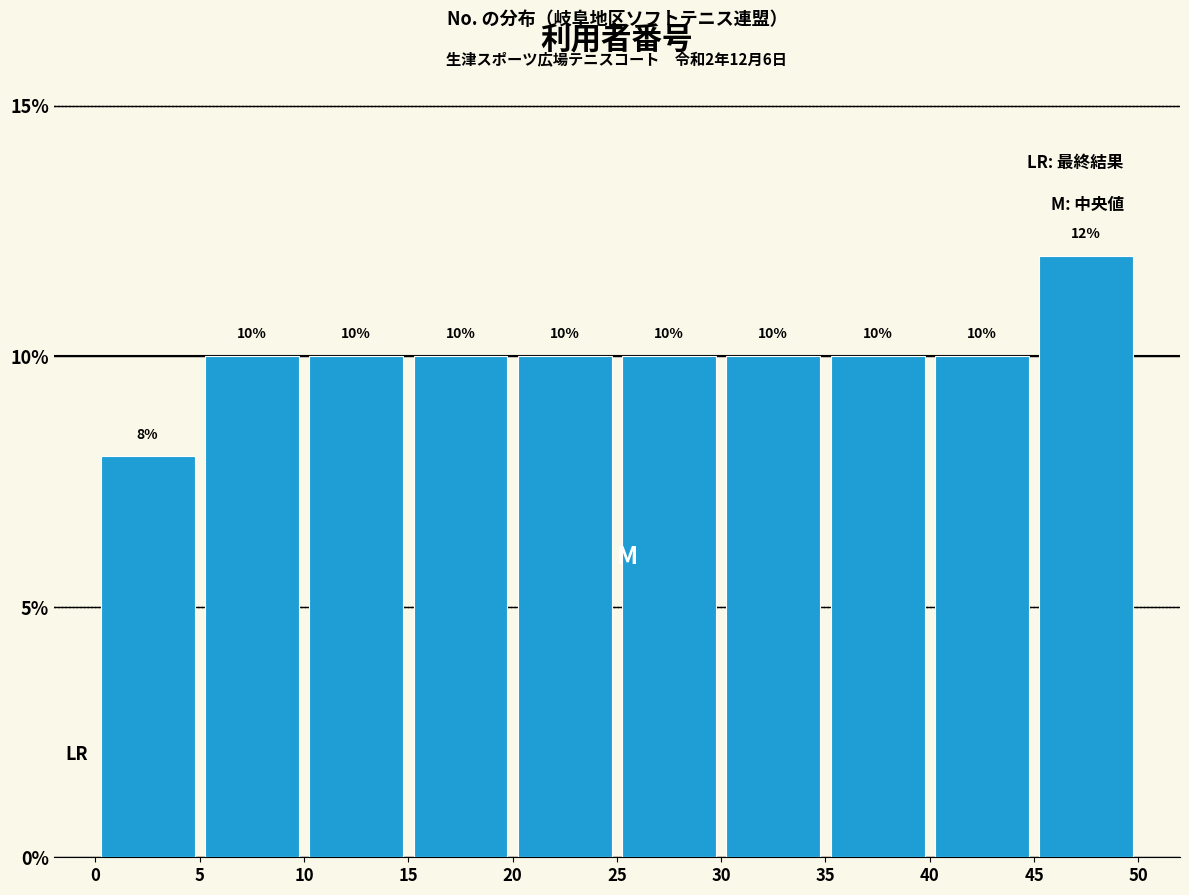

Which range on the x-axis has the tallest bar?

45 to 50